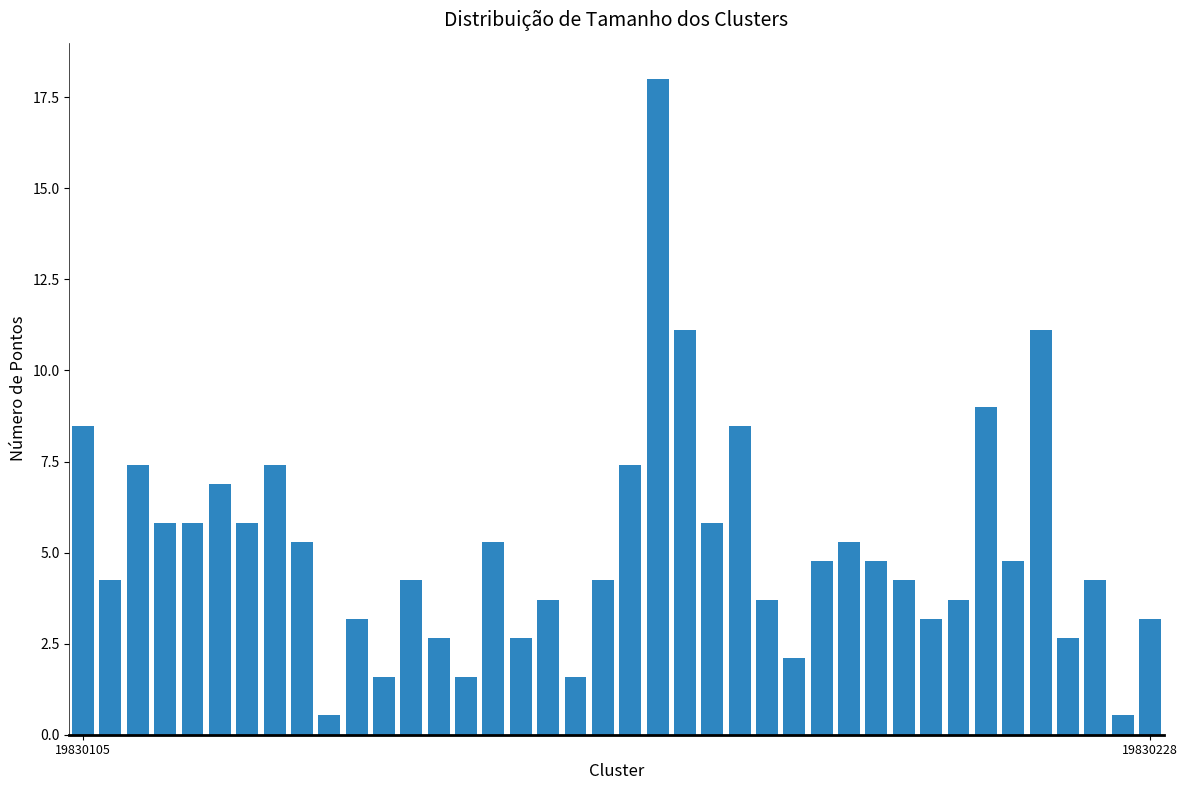

Reading left to right, extract all data points from this chart.

8.5	4.2	7.4	5.8	5.8	6.9	5.8	7.4	5.3	0.5	3.2	1.6	4.2	2.6	1.6	5.3	2.6	3.7	1.6	4.2	7.4	18.0	11.1	5.8	8.5	3.7	2.1	4.8	5.3	4.8	4.2	3.2	3.7	9.0	4.8	11.1	2.6	4.2	0.5	3.2